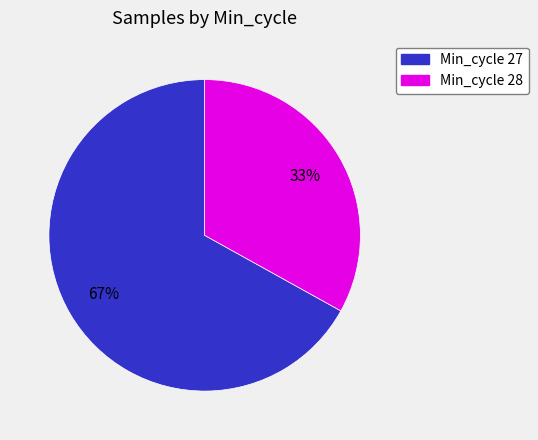

True or false: Min_cycle 28 accounts for 20% of the total.

False